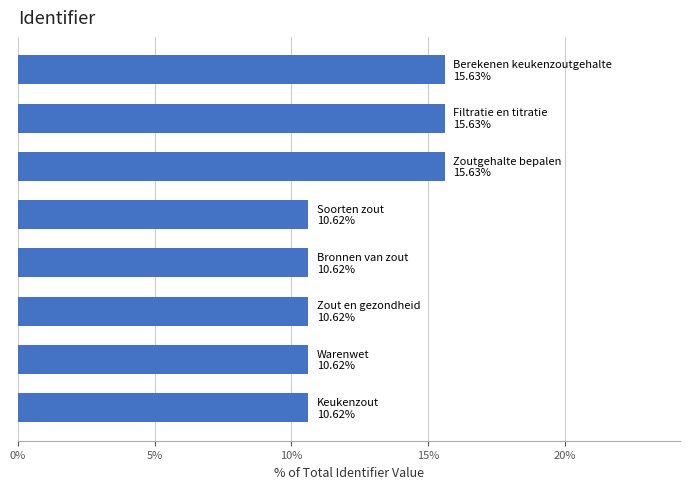

What is the difference between the maximum and minimum values?

5.0